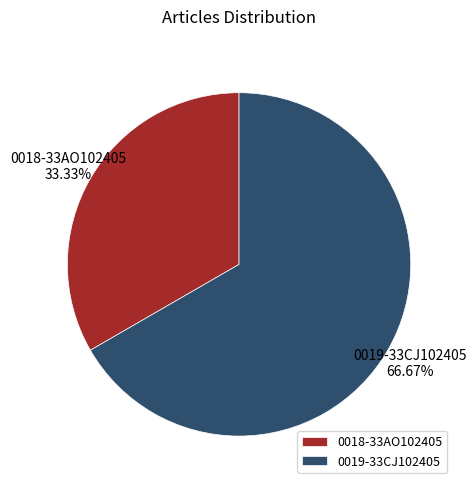

How many slices are in this pie chart?

2